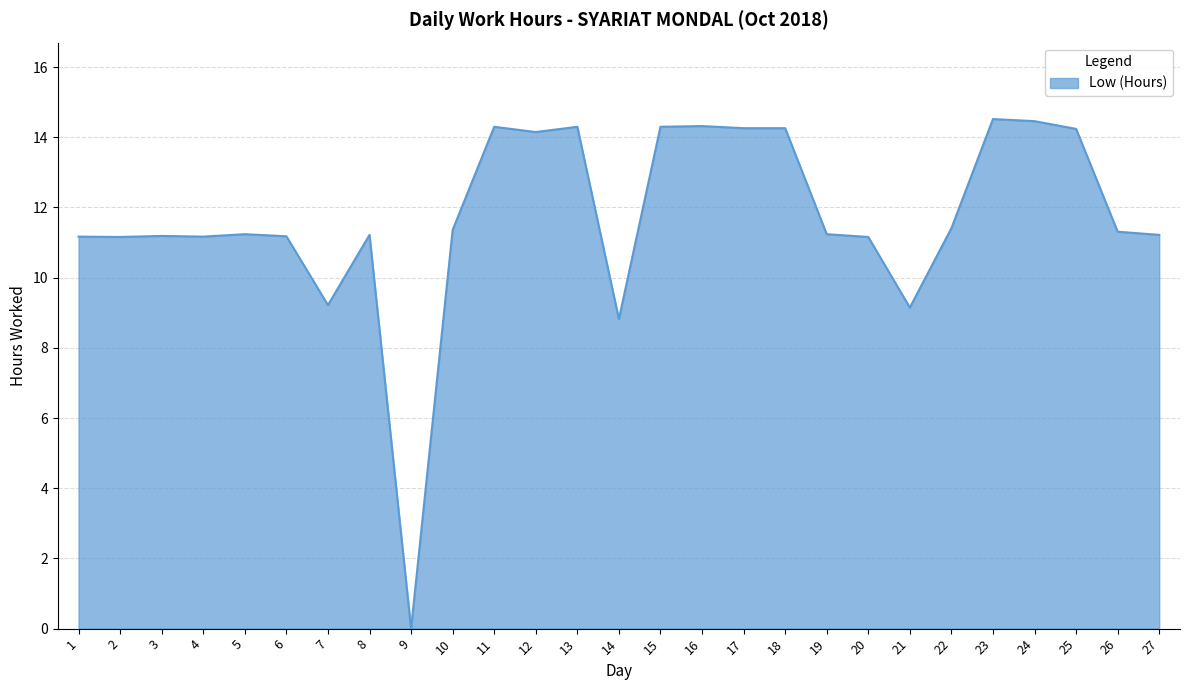

Approximately how many times larger is the value at 11 compared to 19?

1.3